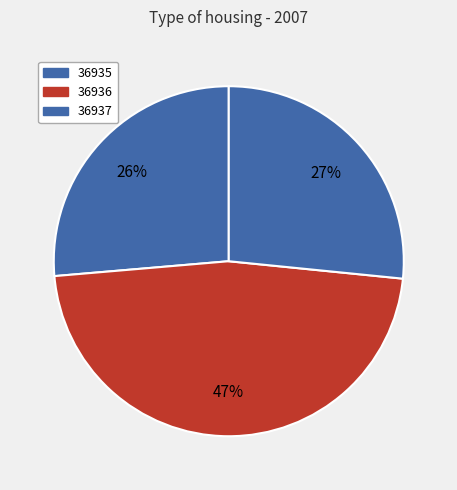

Does any single category account for the majority?

No